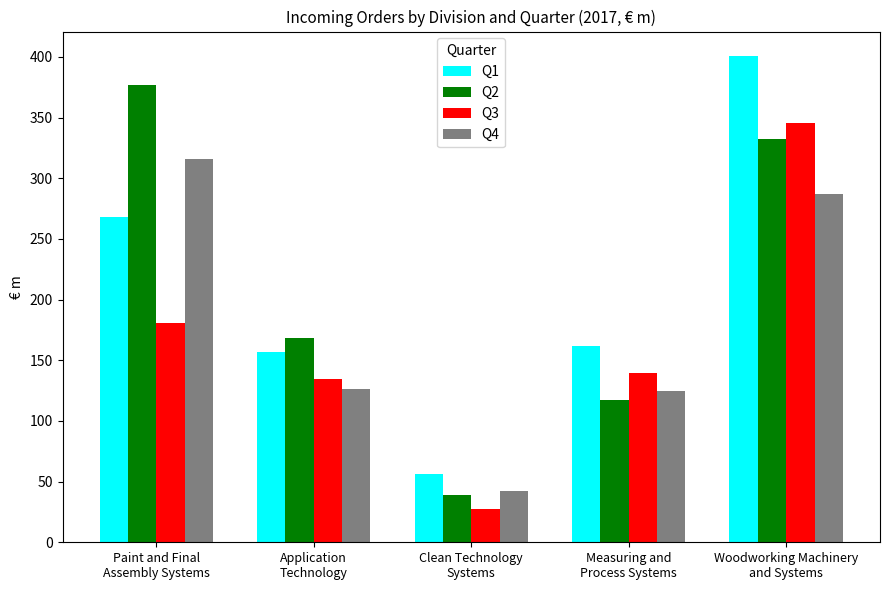

What is the spread (max minus min) of values at Measuring and
Process Systems?

44.6